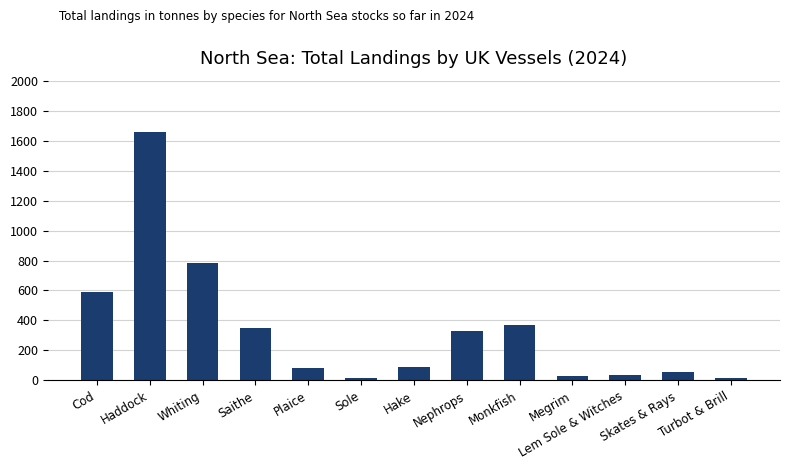

True or false: the data shows 548.9 at Saithe.

False